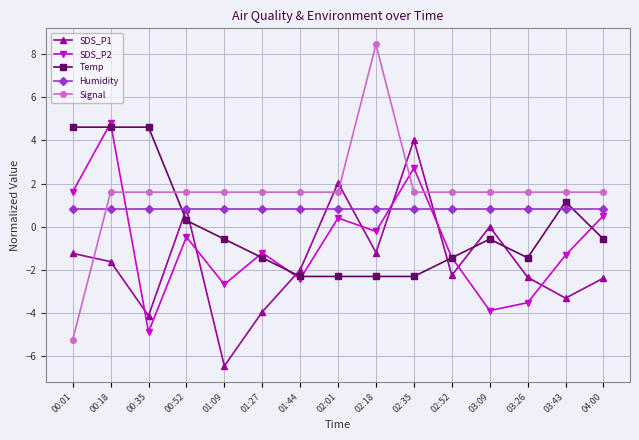

What is the label of the 9th point from the left?

02:18